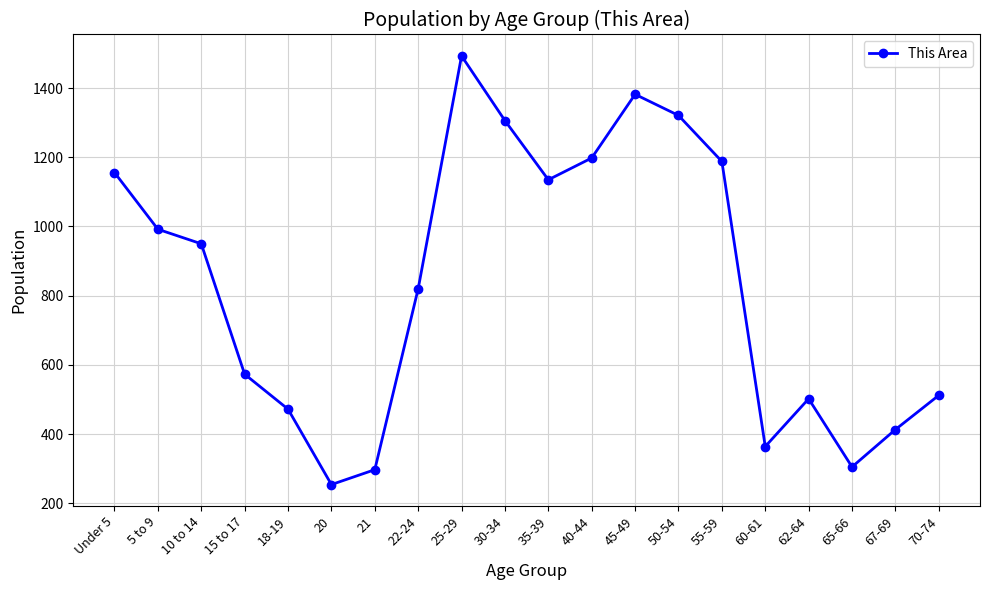

Reading left to right, extract all data points from this chart.

Under 5=1156	5 to 9=992	10 to 14=950	15 to 17=573	18-19=472	20=254	21=297	22-24=820	25-29=1493	30-34=1306	35-39=1135	40-44=1198	45-49=1382	50-54=1321	55-59=1188	60-61=364	62-64=502	65-66=305	67-69=413	70-74=512